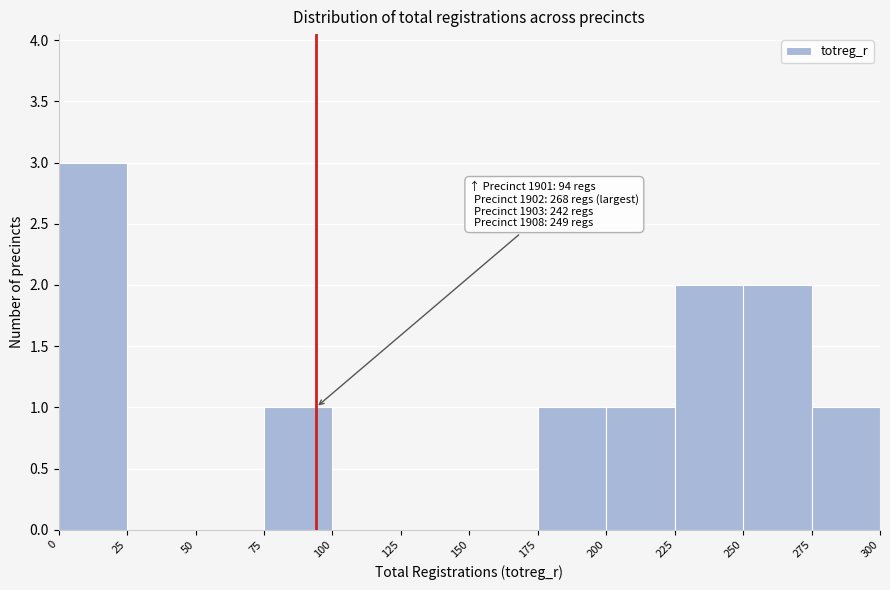

Which range on the x-axis has the tallest bar?

0 to 25